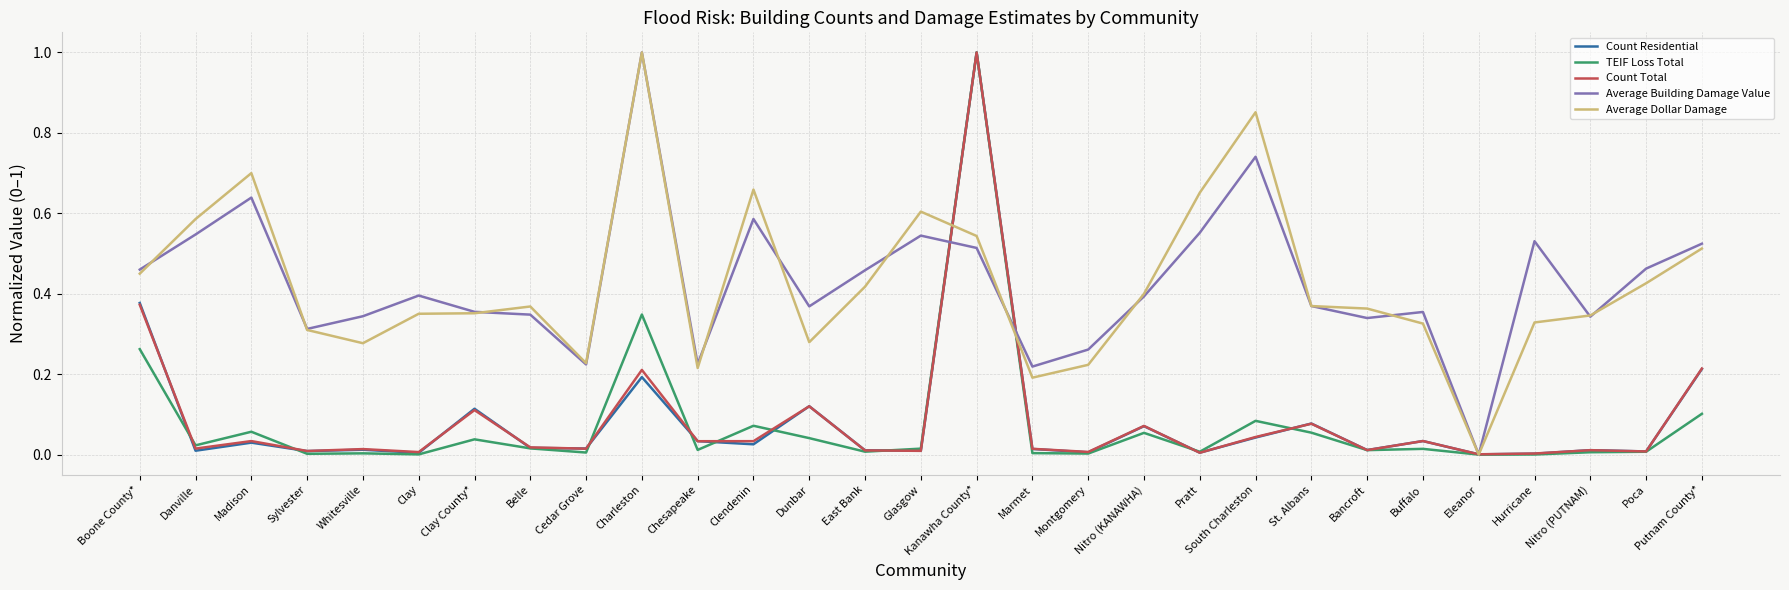

True or false: Count Residential has a value of 0.0 at Cedar Grove.

True